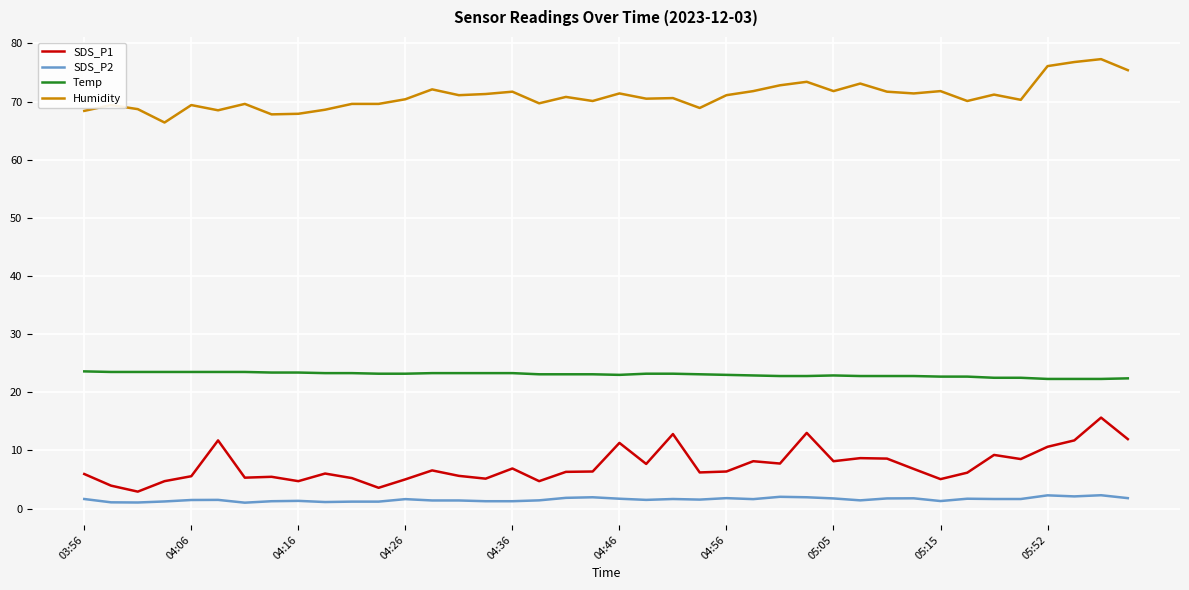

What are all the series names shown in the legend?

SDS_P1, SDS_P2, Temp, Humidity